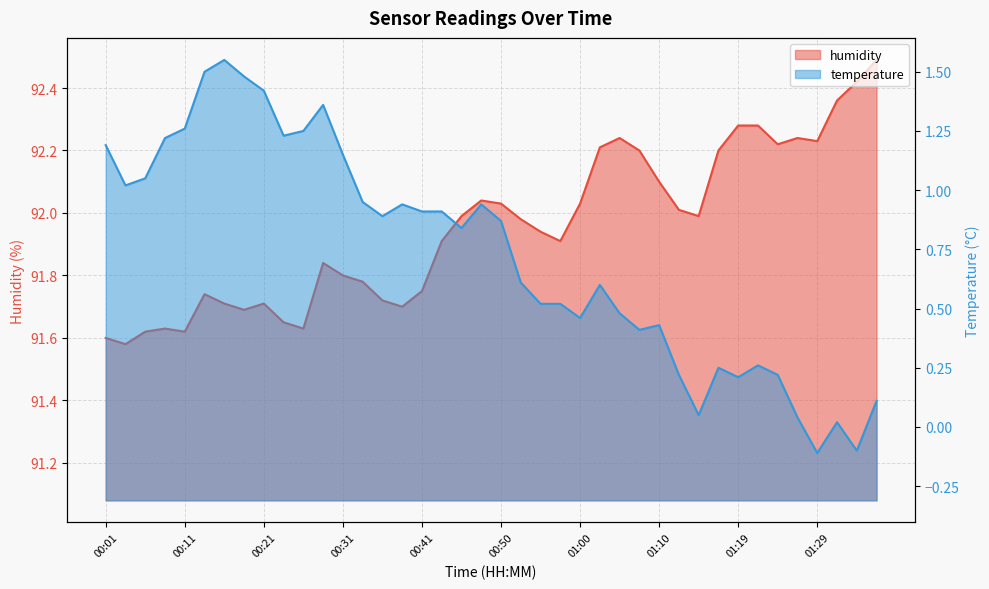

What is the greatest value displayed?

92.5